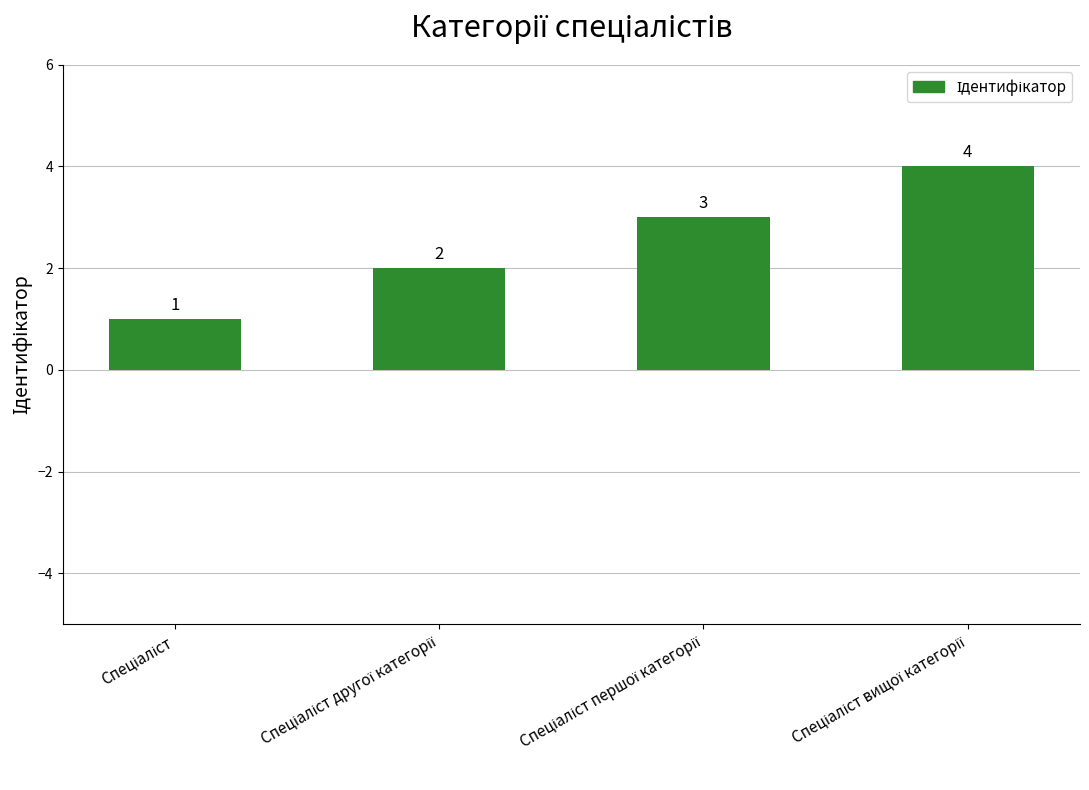

What is the difference between the maximum and minimum values?

3